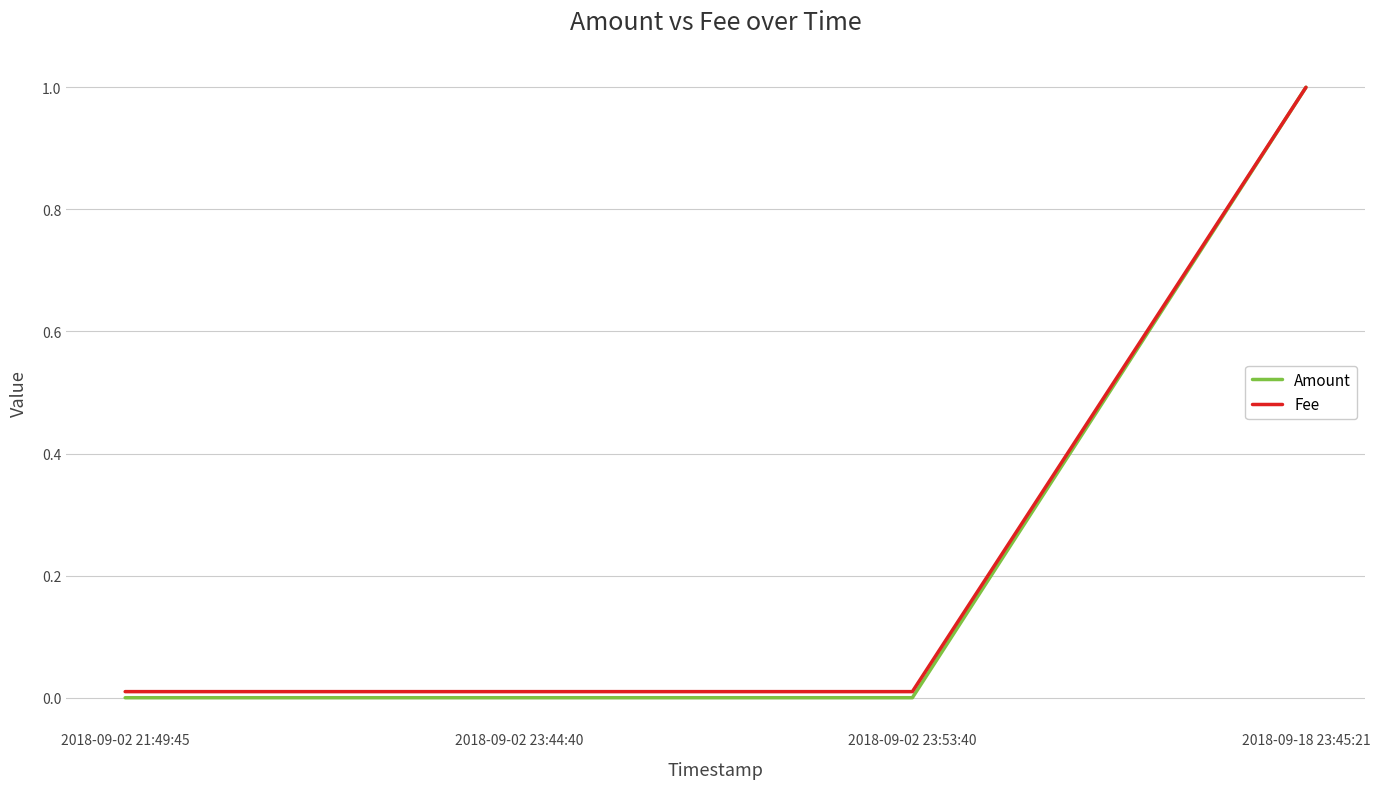

What position from the left is 2018-09-18 23:45:21?

4